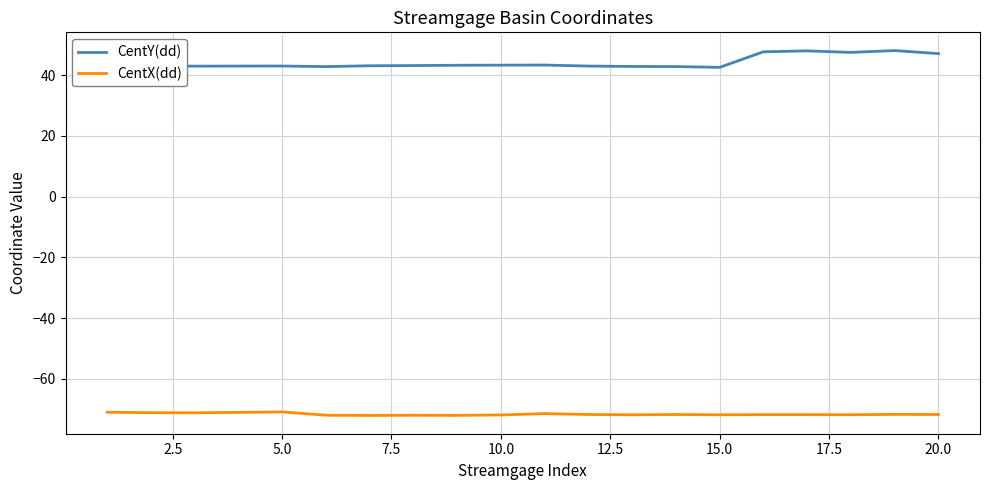

What is the sum of all CentY(dd) values?

883.9